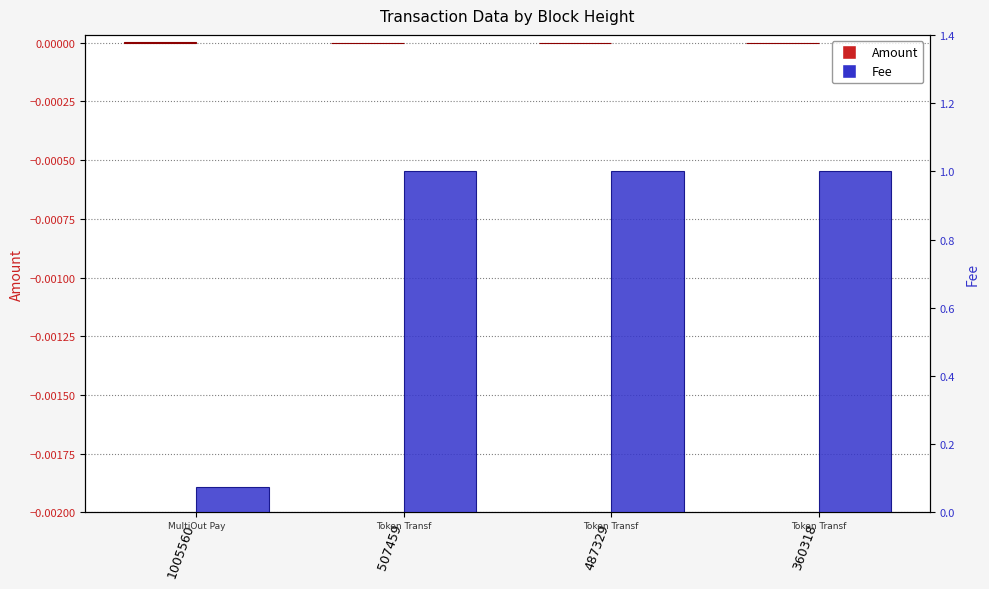

The Fee series shows 1.4 at 487329. True or false?

False